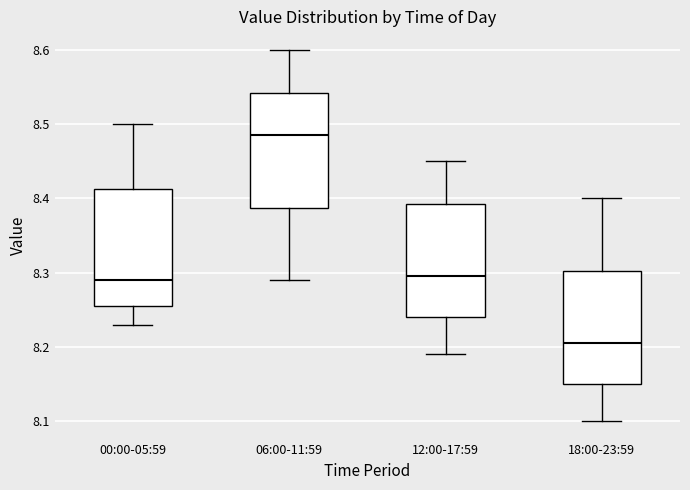

Reading left to right, transcribe this box plot: for each box, give where its median line is, the range the box spans, and where its two whiskers end, as read against the y-axis. The values are not printed on the chart, so give them approximately, as read against the axis.

00:00-05:59: median 8.29, box 8.26 to 8.41, whiskers 8.23 to 8.50
06:00-11:59: median 8.49, box 8.39 to 8.54, whiskers 8.29 to 8.60
12:00-17:59: median 8.30, box 8.24 to 8.39, whiskers 8.19 to 8.45
18:00-23:59: median 8.21, box 8.15 to 8.30, whiskers 8.10 to 8.40